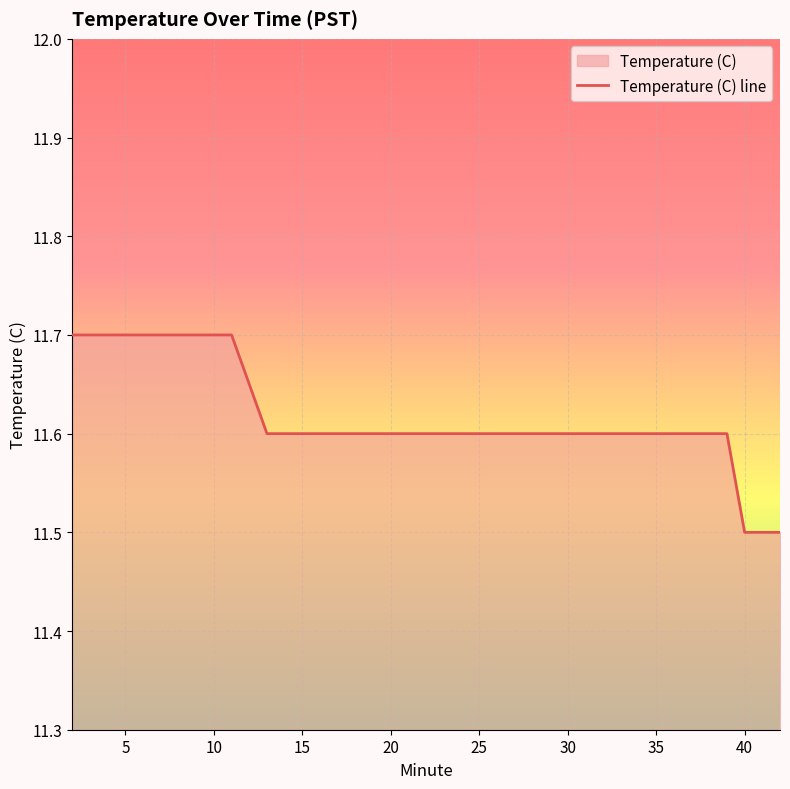

The value at 7 is 11.7. True or false?

True